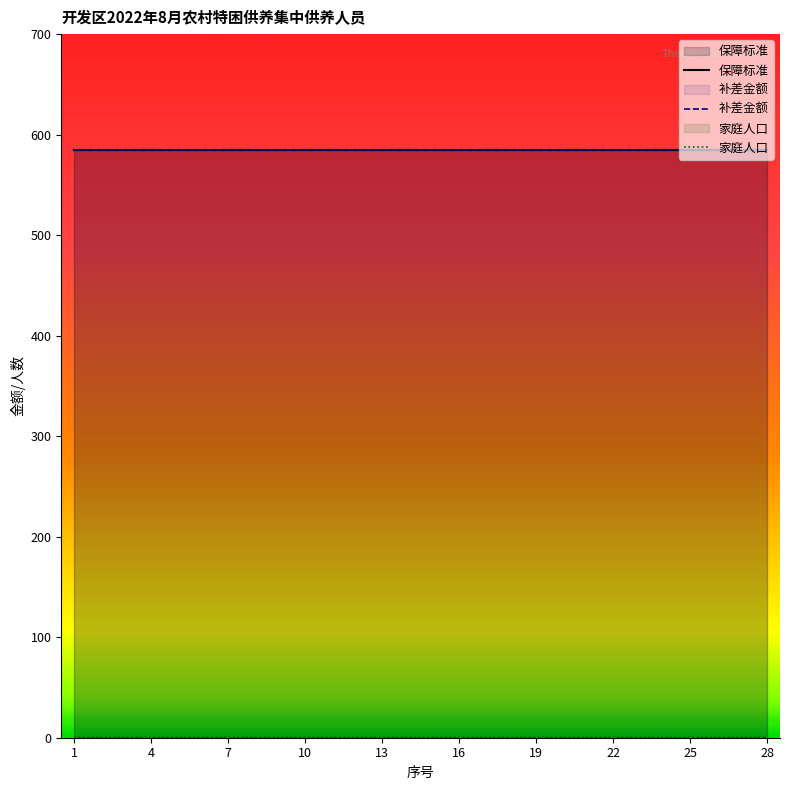

Is it true that 补差金额 equals 172 at 14?

False